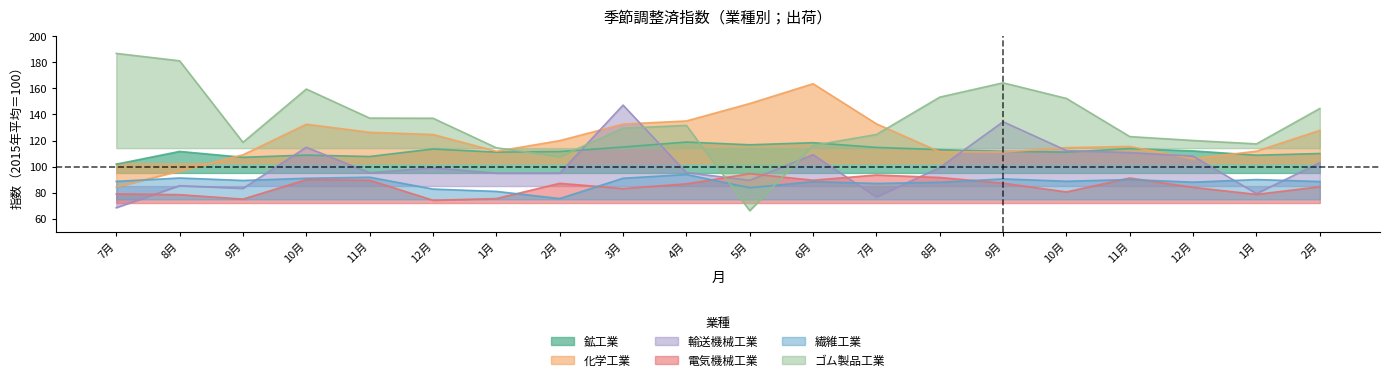

How many interior local peaks does the 輸送機械工業 series have?

6